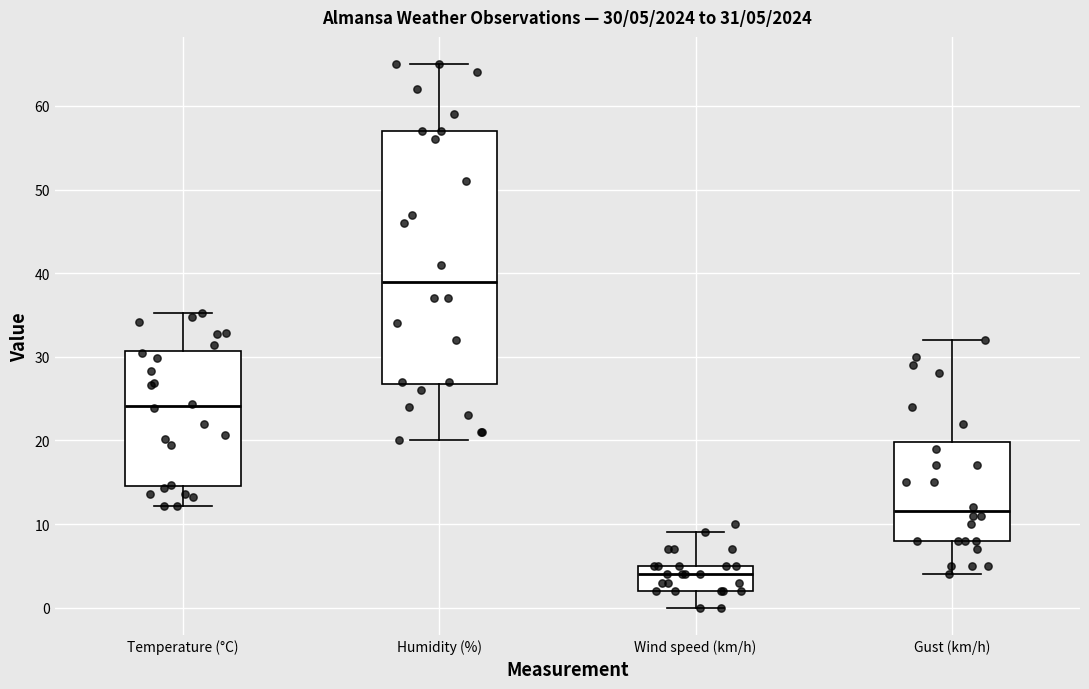

Which box has the lowest median line?

Wind speed (km/h)